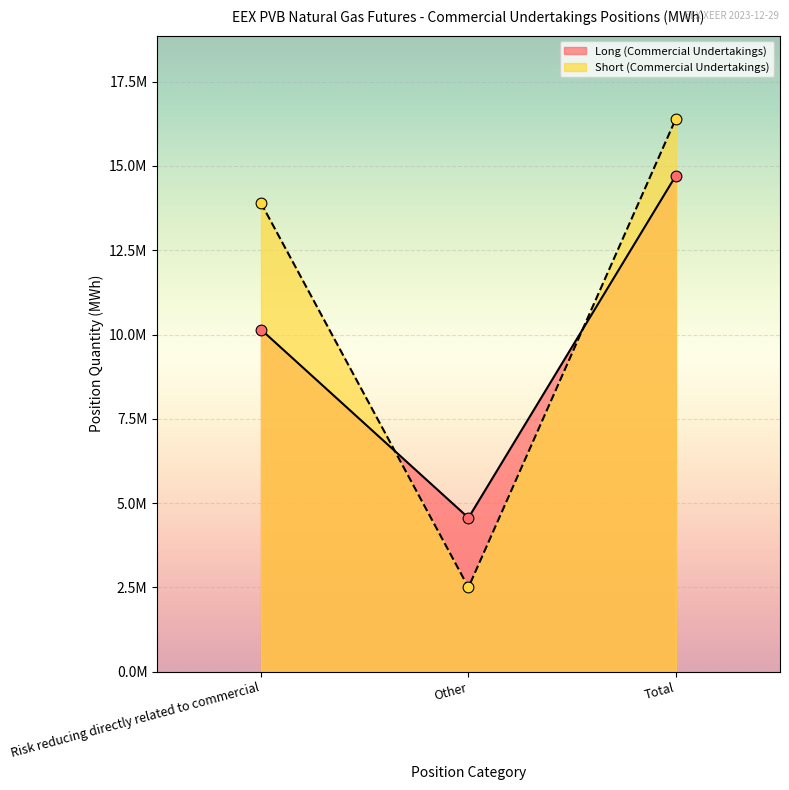

At how many categories does at least one series exceed 8645991?

2